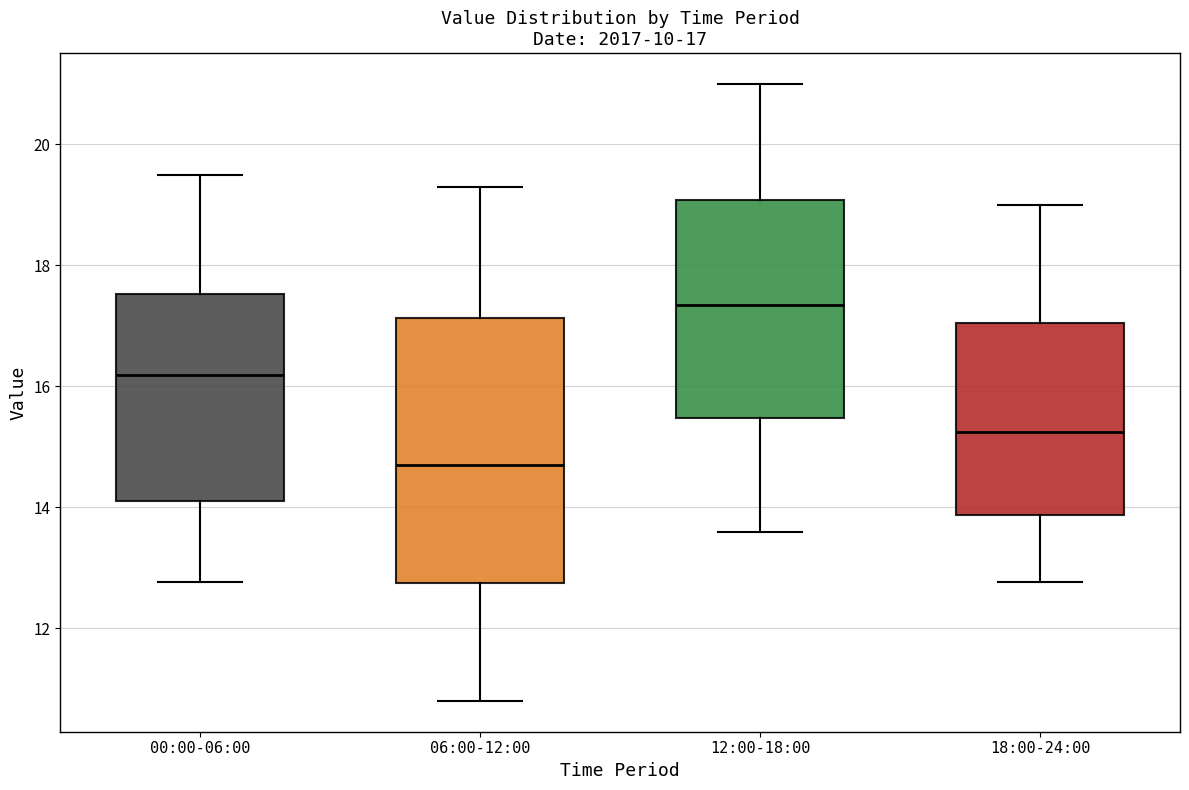

Comparing the boxes themselves (not the whiskers), which one is the tallest?

06:00-12:00